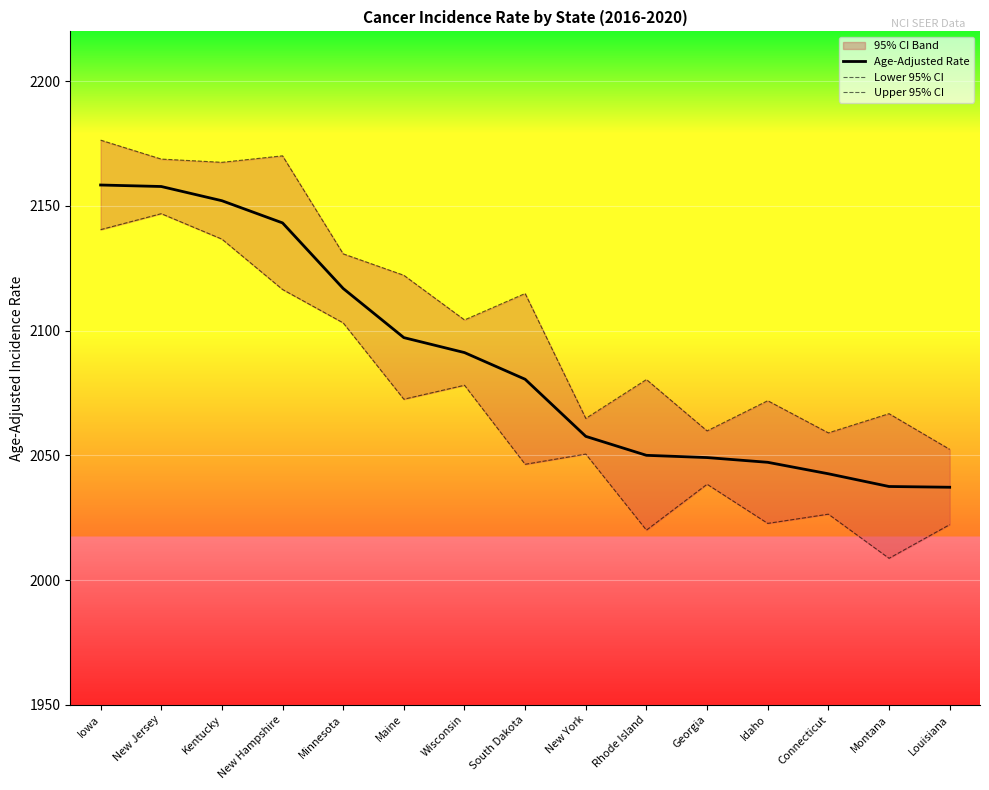

At which label does Lower 95% CI first exceed 2050?

Iowa